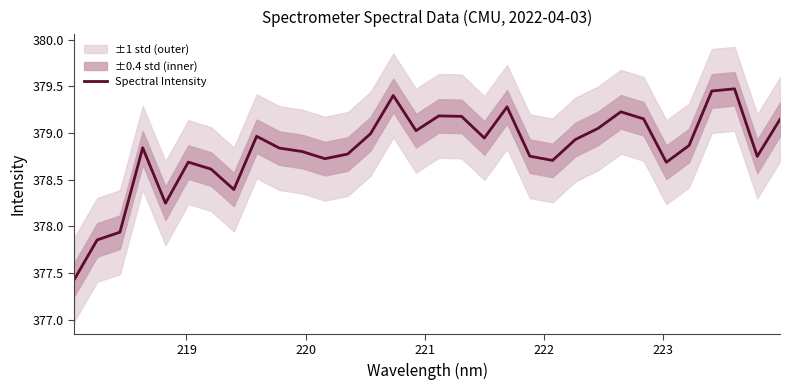

What is the smallest value displayed?

377.4